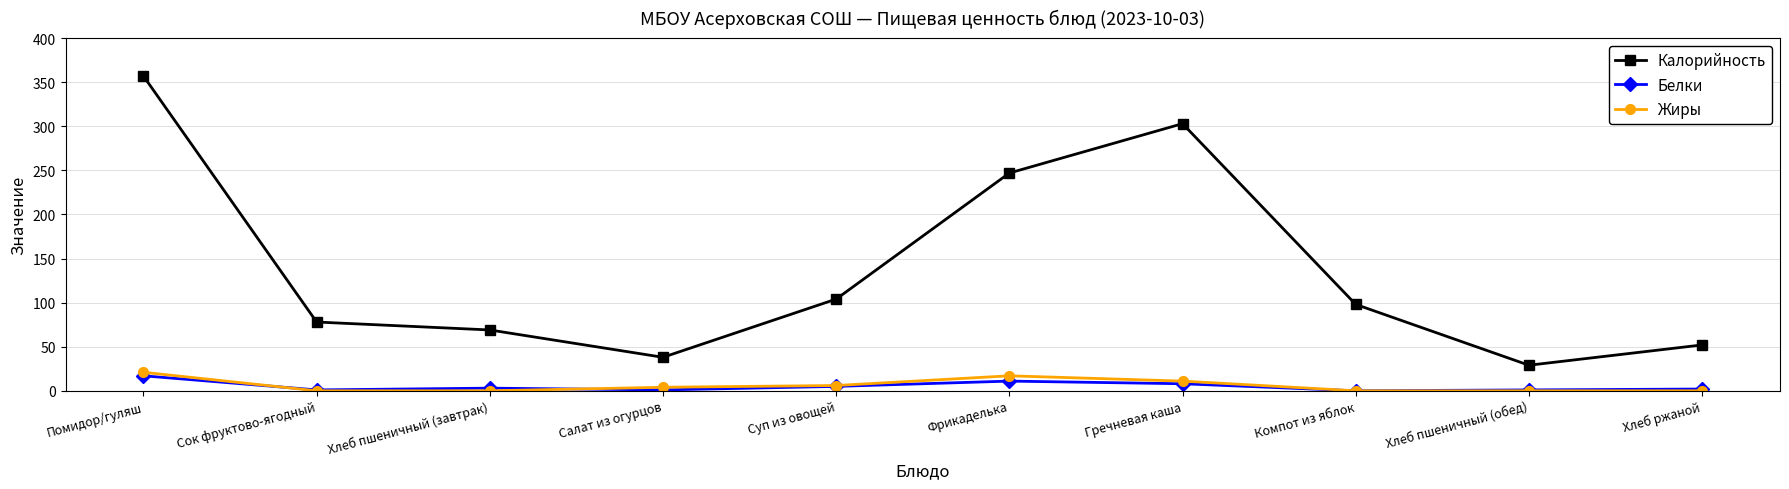

What is the value of the Белки point at the 3rd from the left?

3